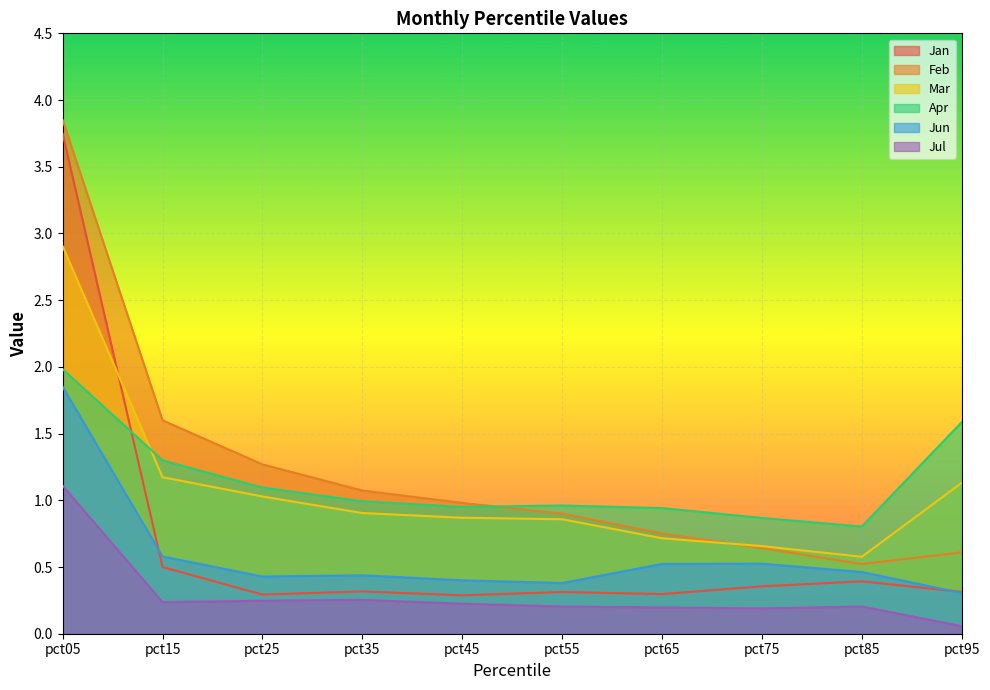

List the labels in order of Mar value, smallest first.

pct85, pct75, pct65, pct55, pct45, pct35, pct25, pct95, pct15, pct05